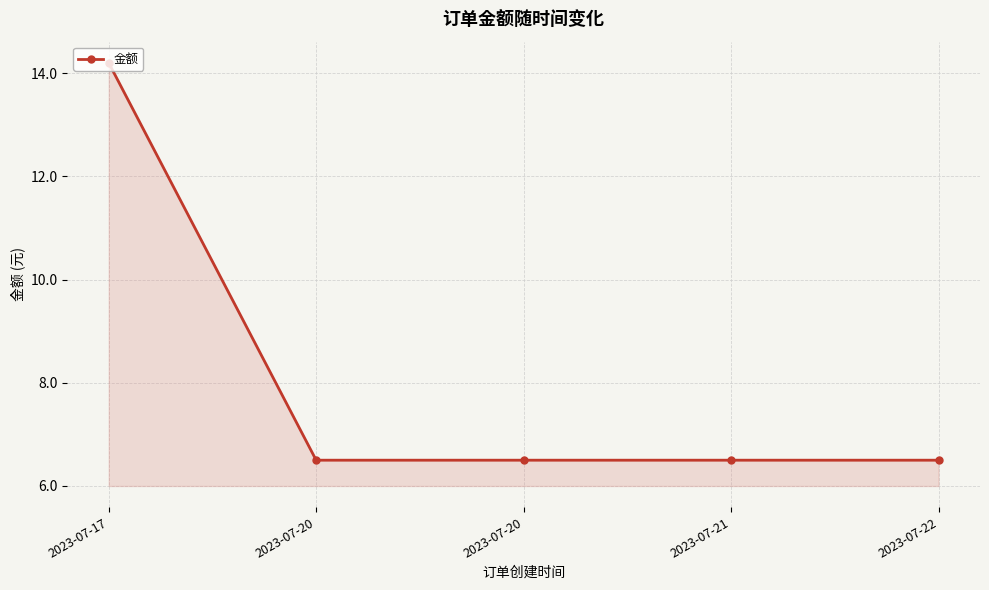

Does the chart display data point markers on the line(s)?

Yes